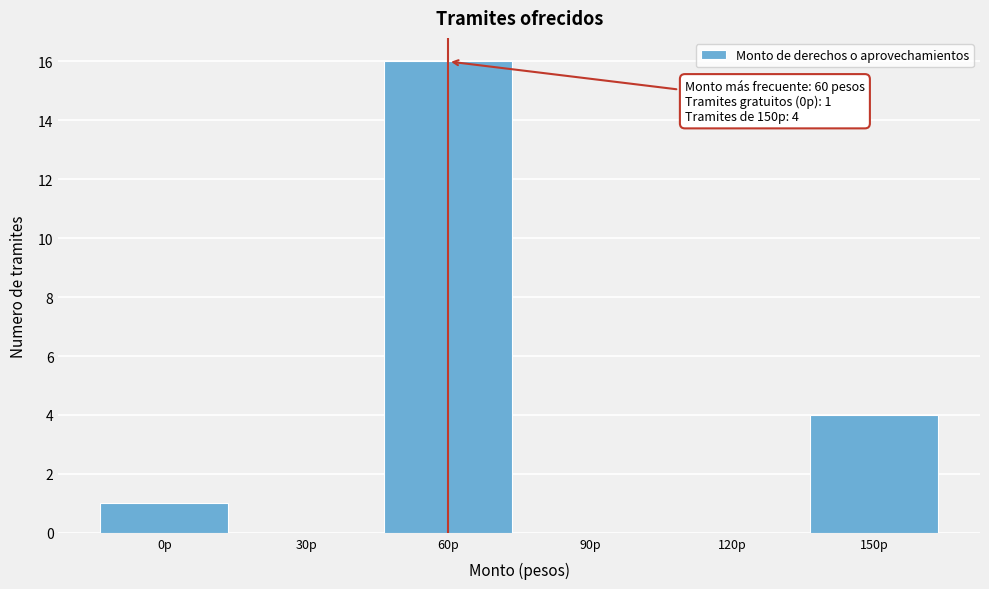

Over which range of the x-axis is the bar tallest?

45 to 75